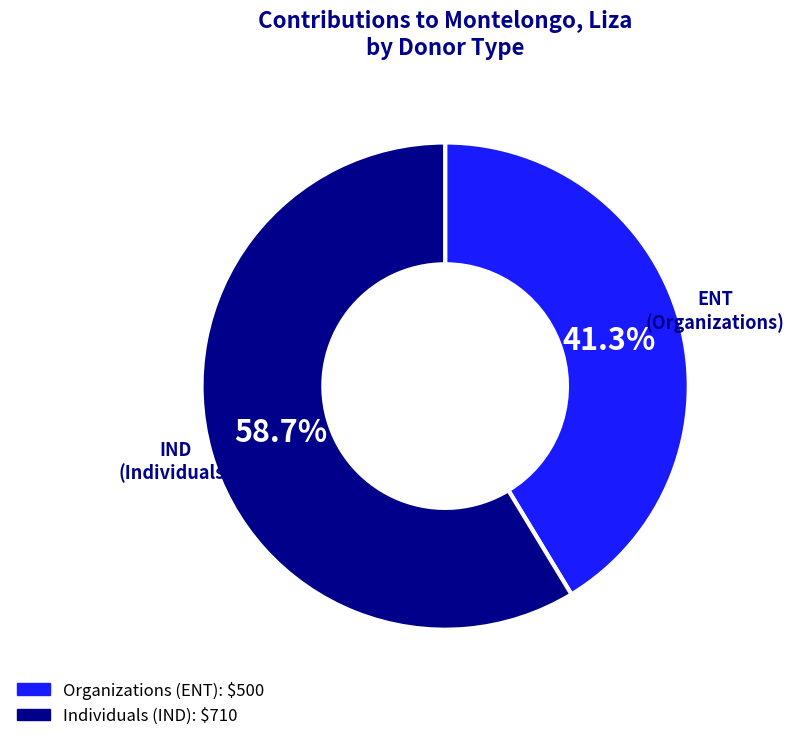

Does any single category account for the majority?

Yes